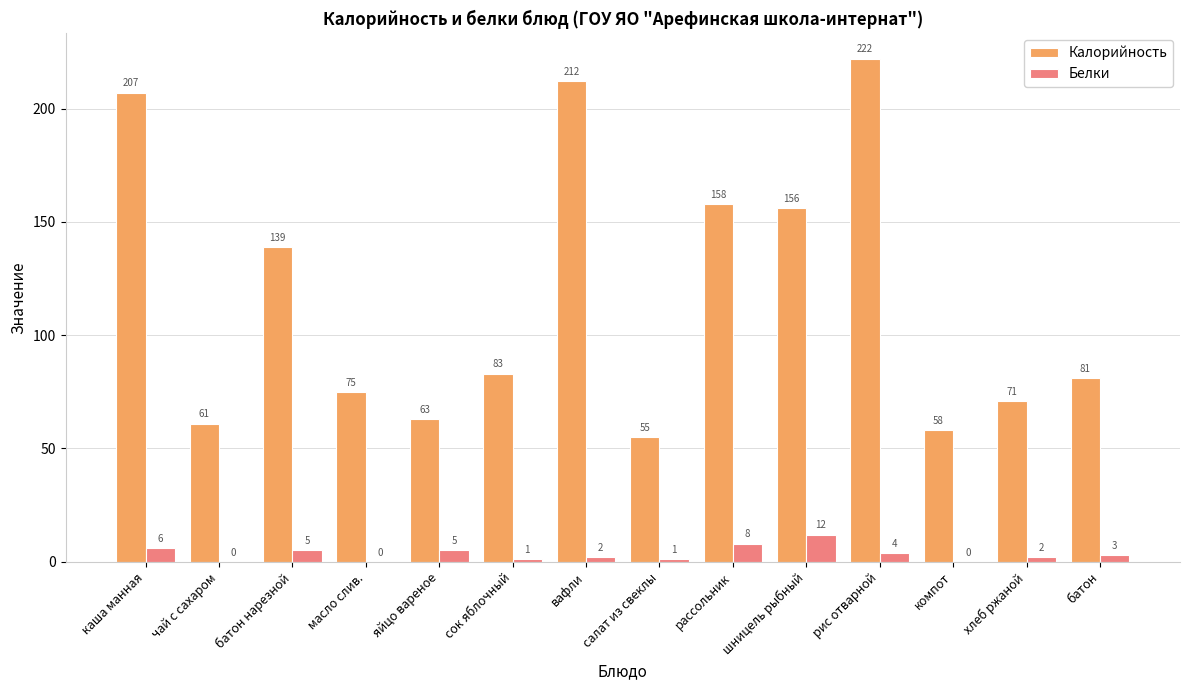

What is the average value of the Белки series?

4